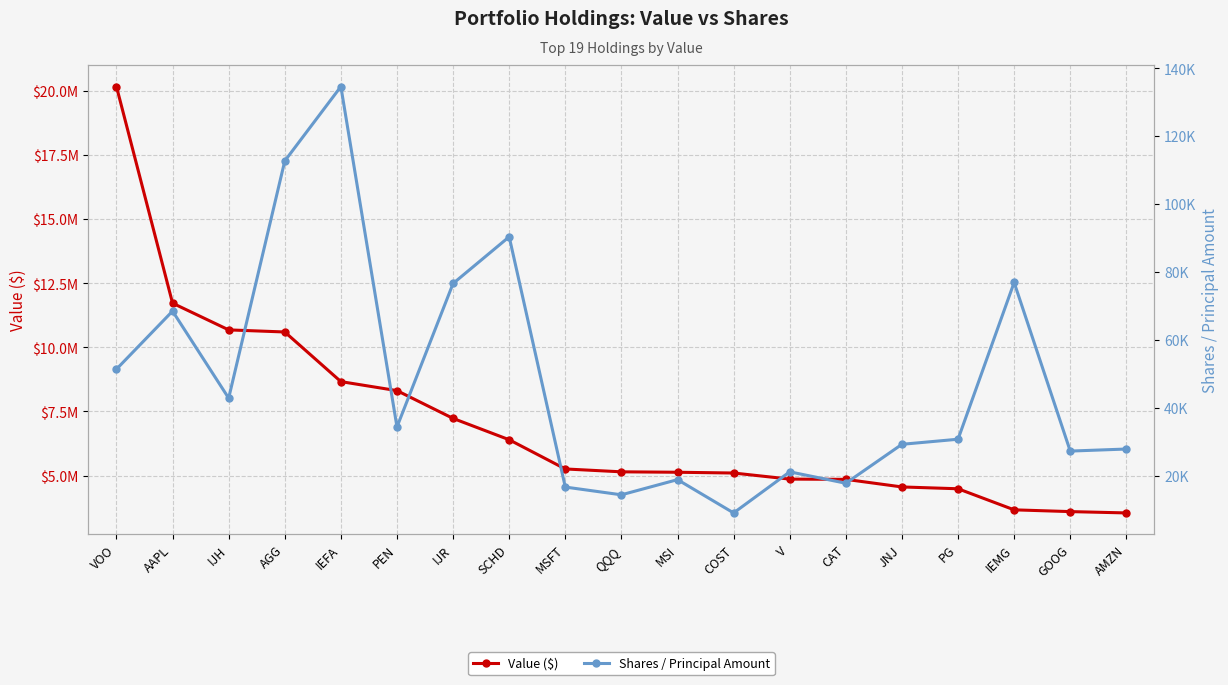

How many lines are shown in the chart?

2